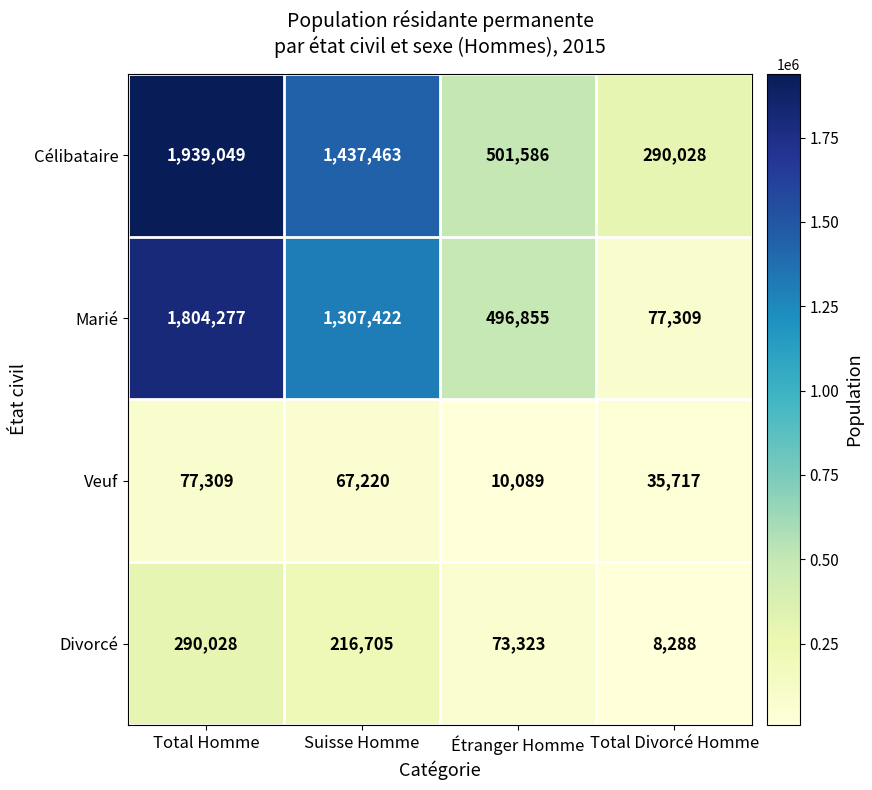

The Veuf series shows 35717 at Total Divorcé Homme. True or false?

True